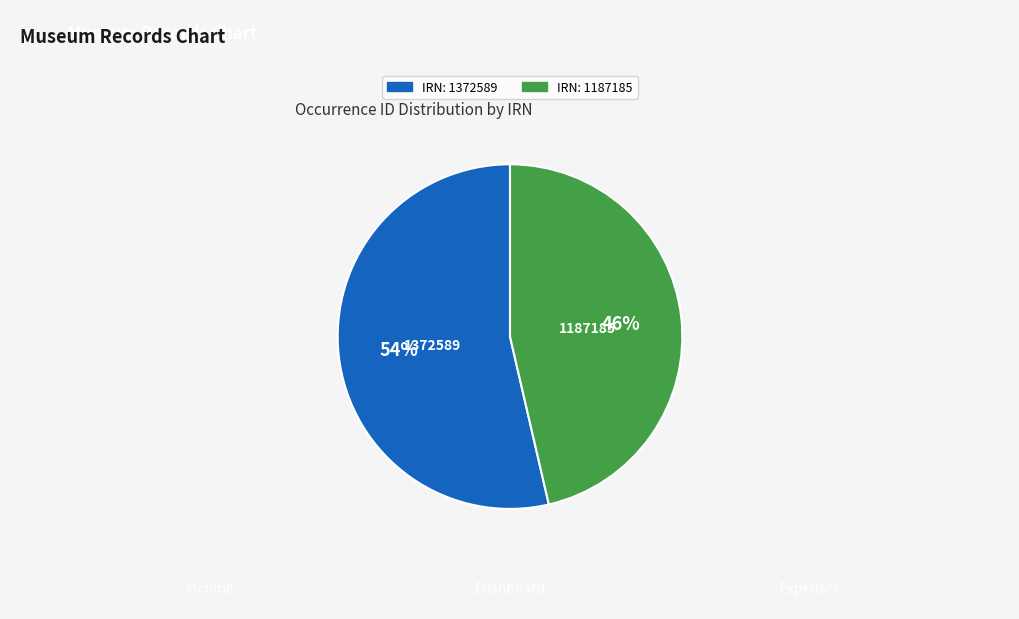

Is there any slice that represents more than half of the pie?

Yes